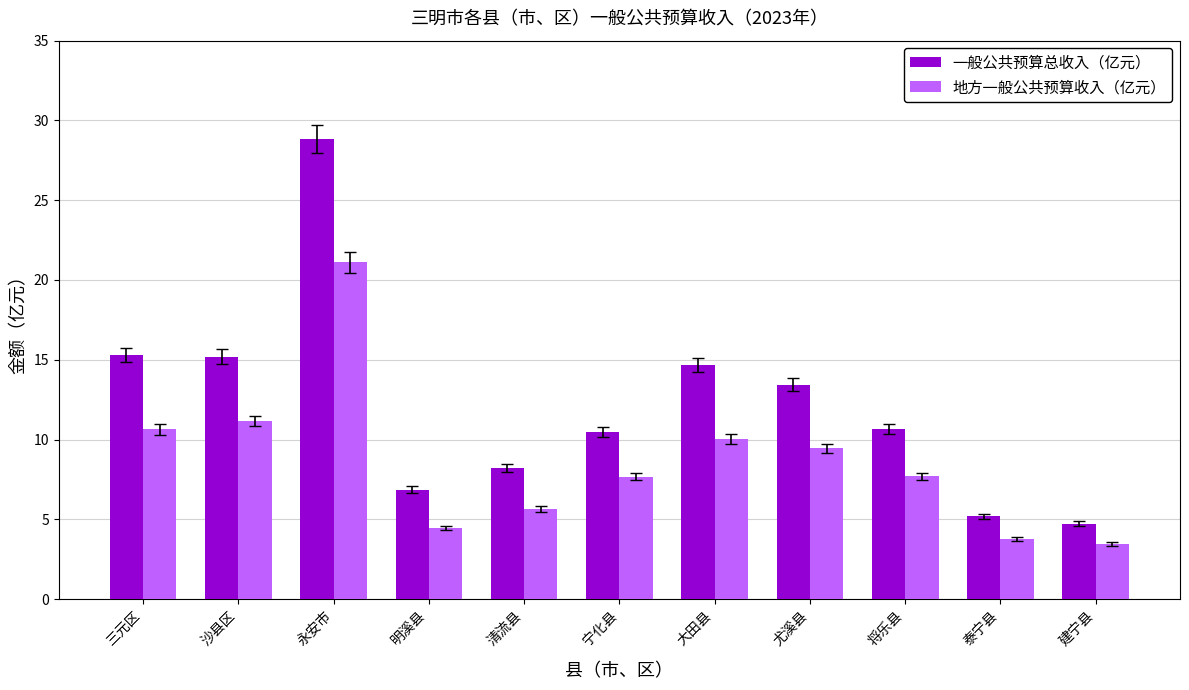

At how many categories does at least one series exceed 28?

1